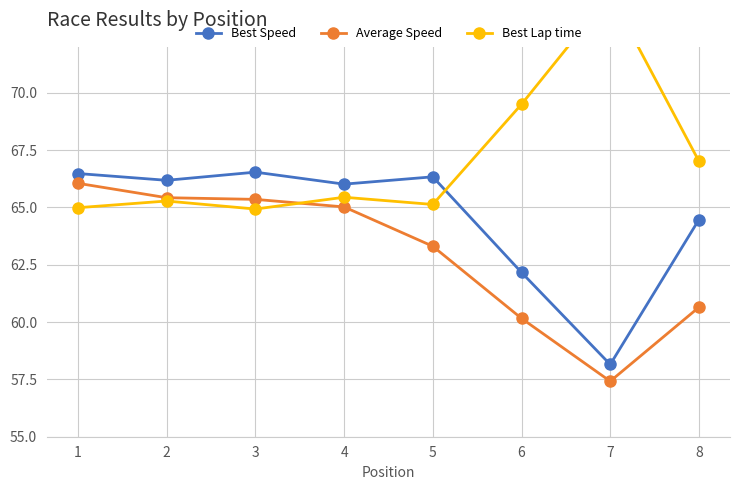

What is the average value of the Average Speed series?

62.9